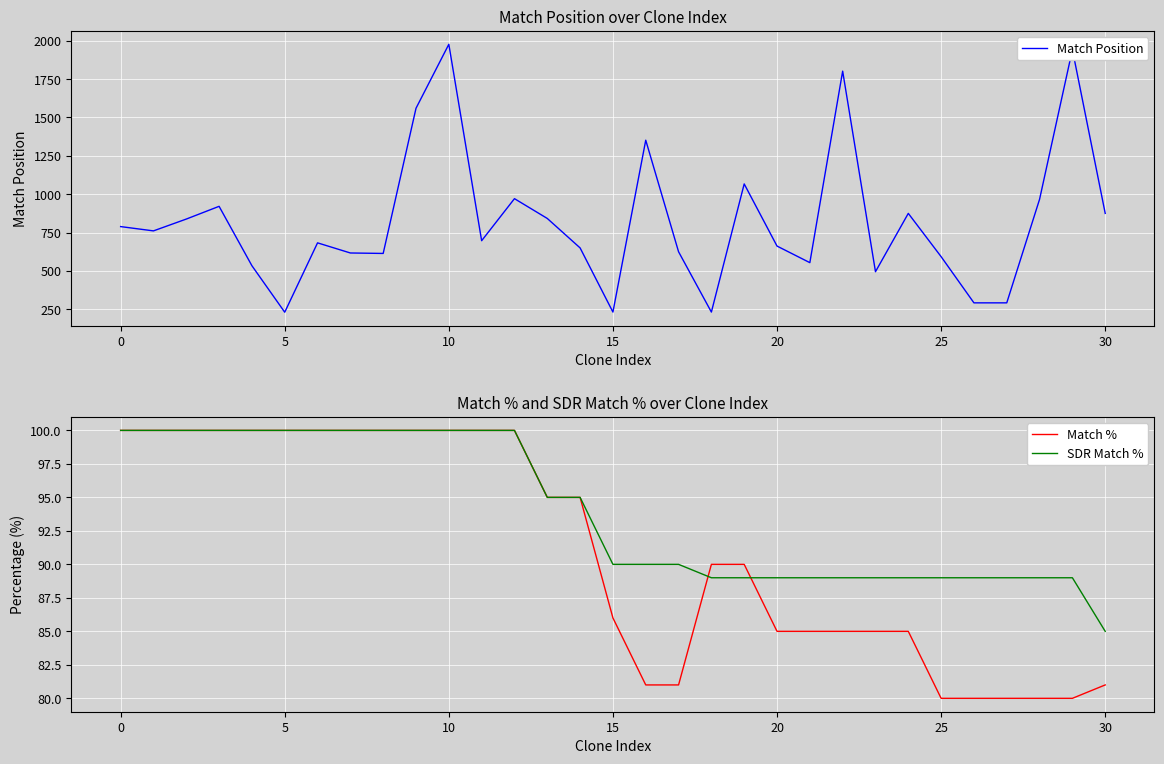

What is the sum of all SDR Match % values?

2913